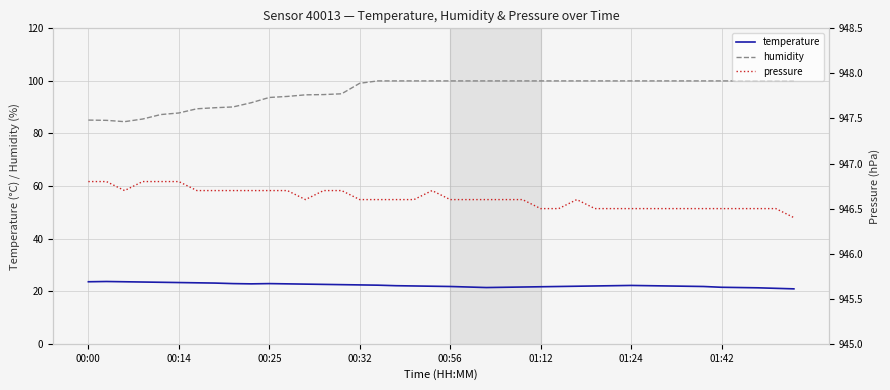

At how many categories does at least one series exceed 443?

40